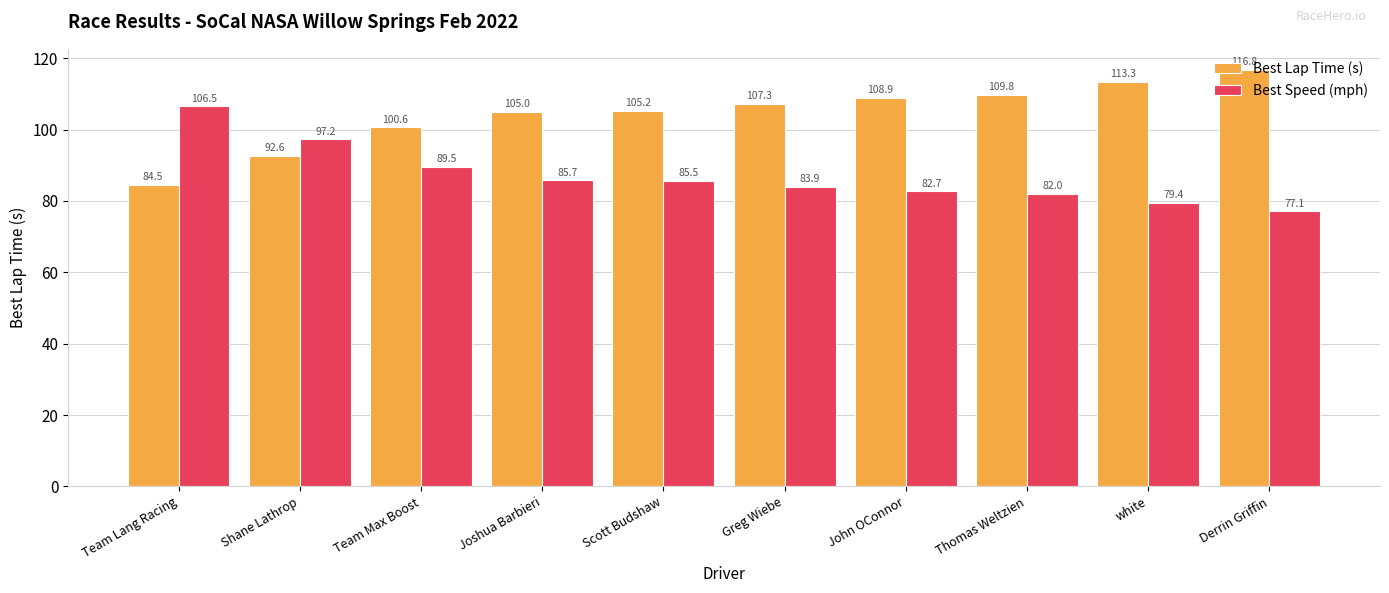

What is the sum of the Best Lap Time (s) values at Thomas Weltzien and Team Lang Racing?

194.3